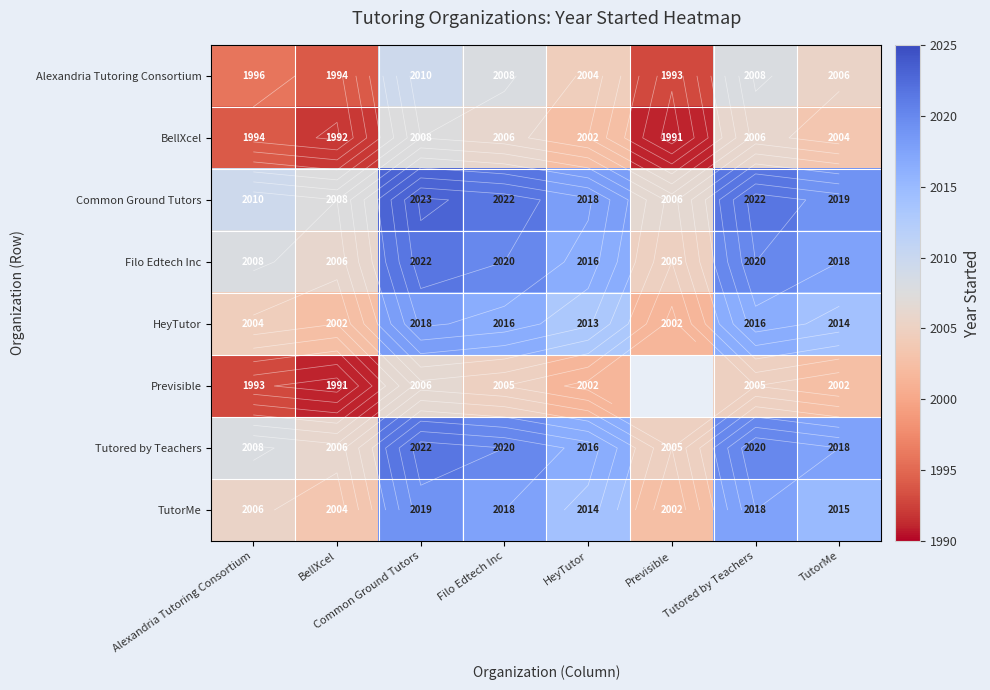

The BellXcel series shows 3317.4 at Common Ground Tutors. True or false?

False